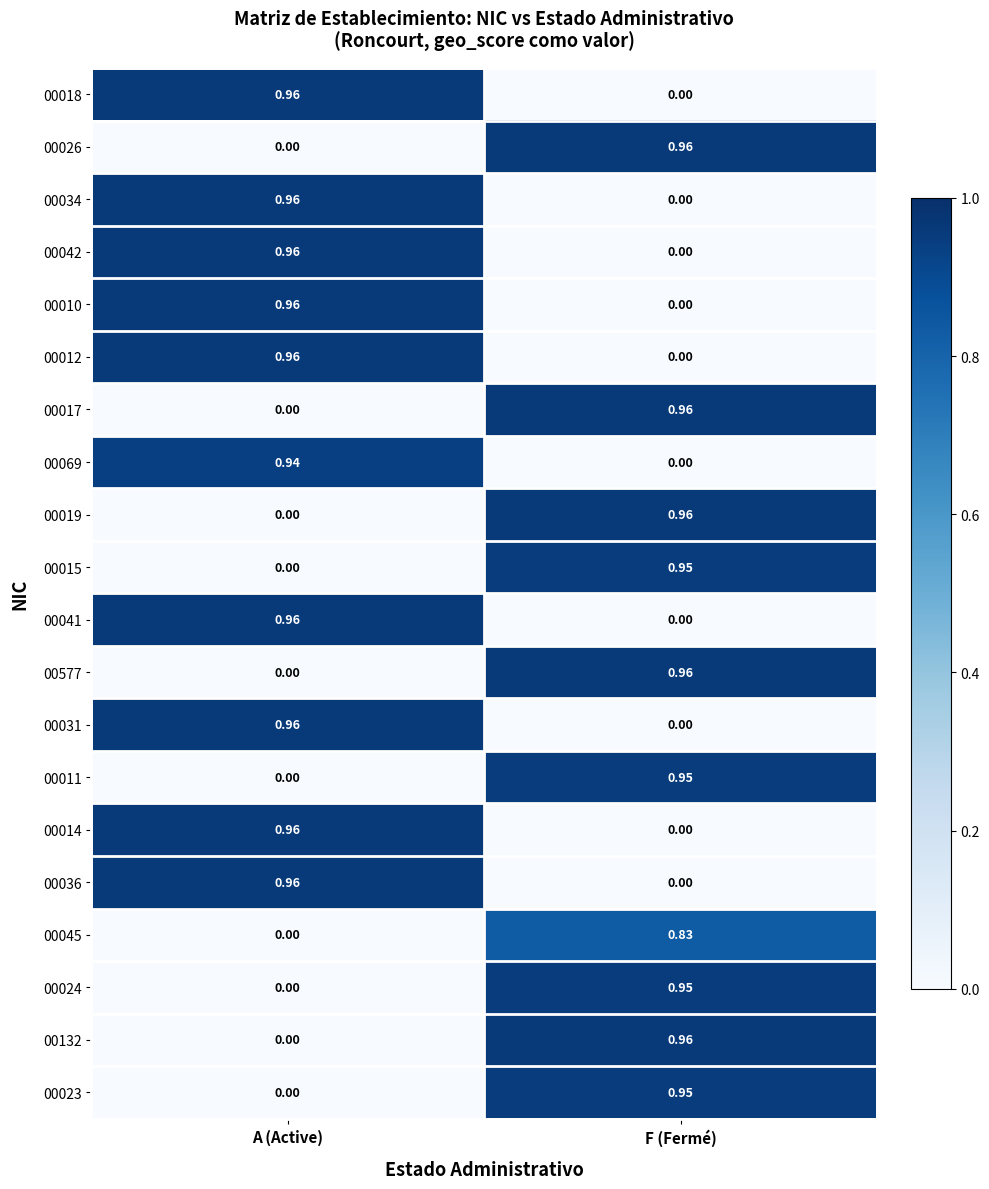

Which category has the highest value in the 00010 series?

A (Active)